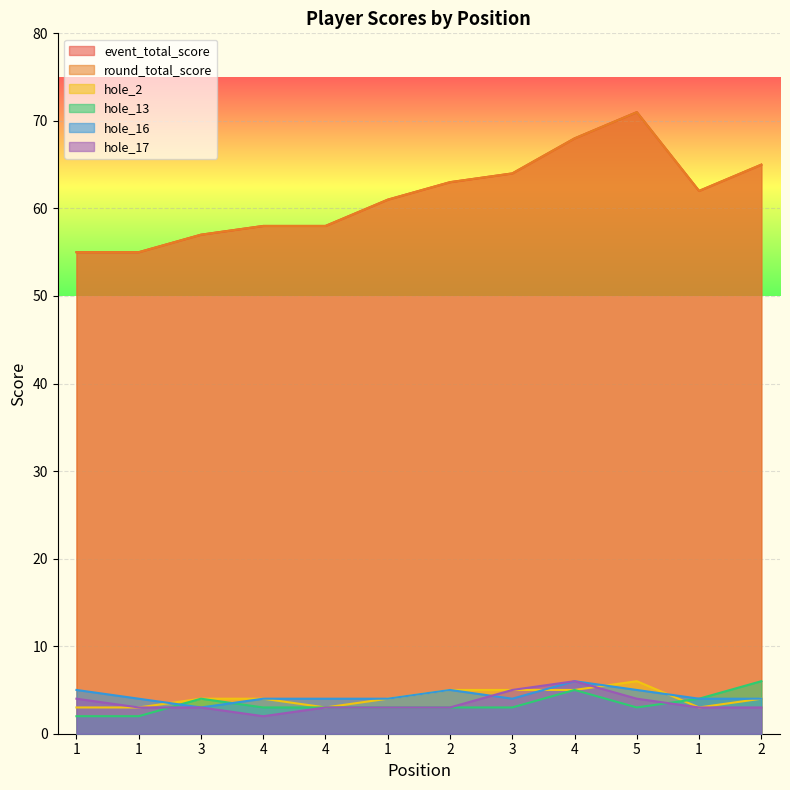

At 1, list the series in order from largest to smallest.

event_total_score, round_total_score, hole_16, hole_17, hole_2, hole_13